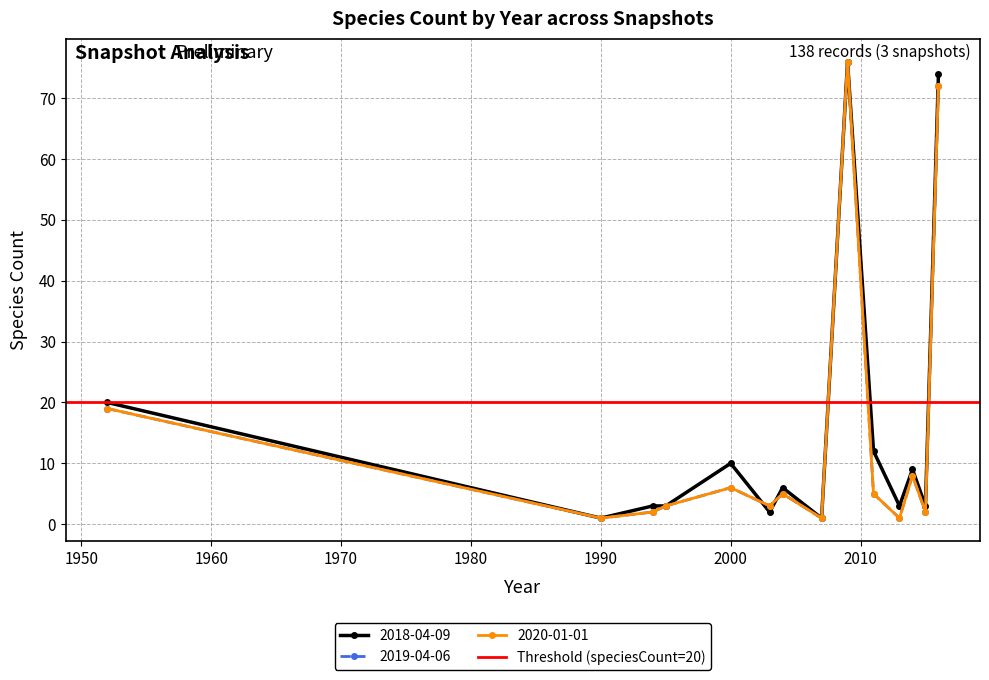

Which series ends up on top after the final intersection of 2018-04-09 and 2020-01-01?

2018-04-09